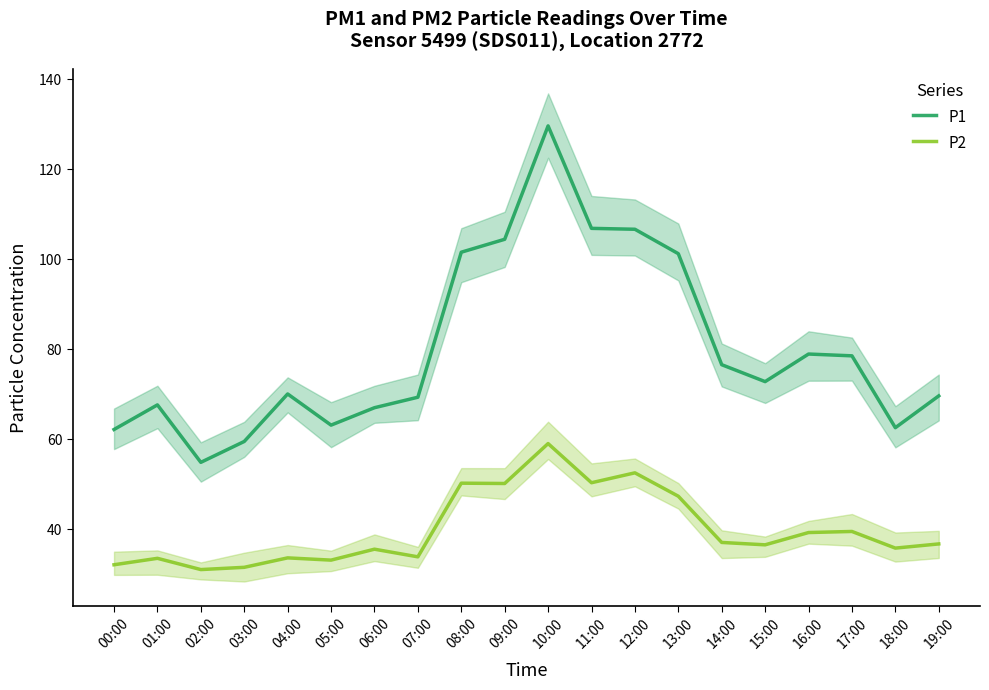

List the labels in order of P1 value, smallest first.

02:00, 03:00, 00:00, 18:00, 05:00, 06:00, 01:00, 07:00, 19:00, 04:00, 15:00, 14:00, 17:00, 16:00, 13:00, 08:00, 09:00, 12:00, 11:00, 10:00